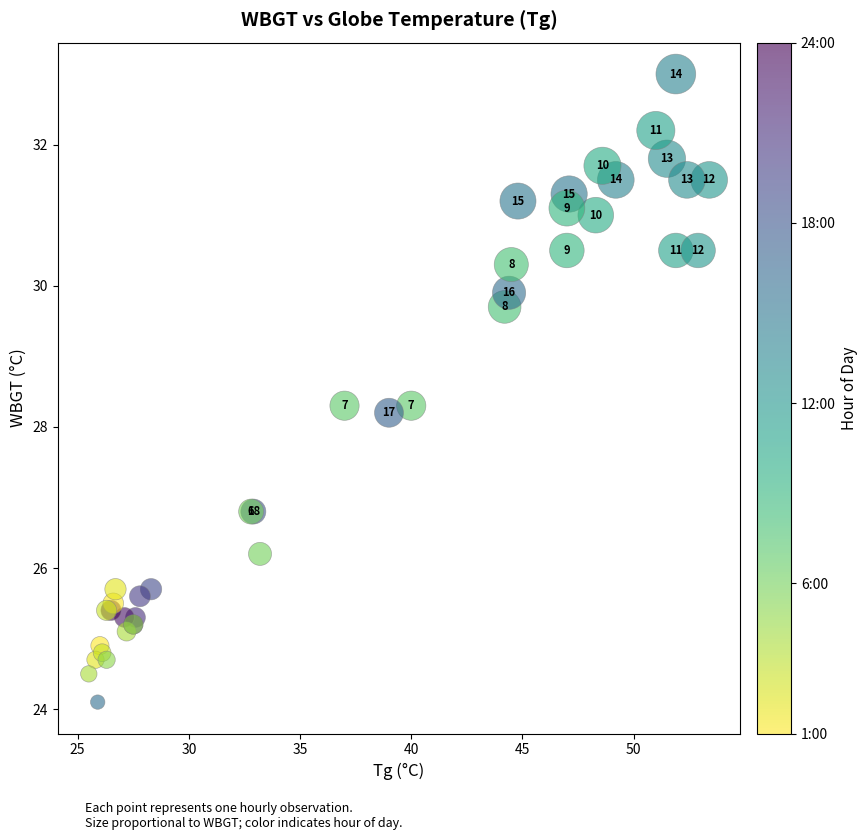

What Y value in the scatter plot is closest to 28?

28.2